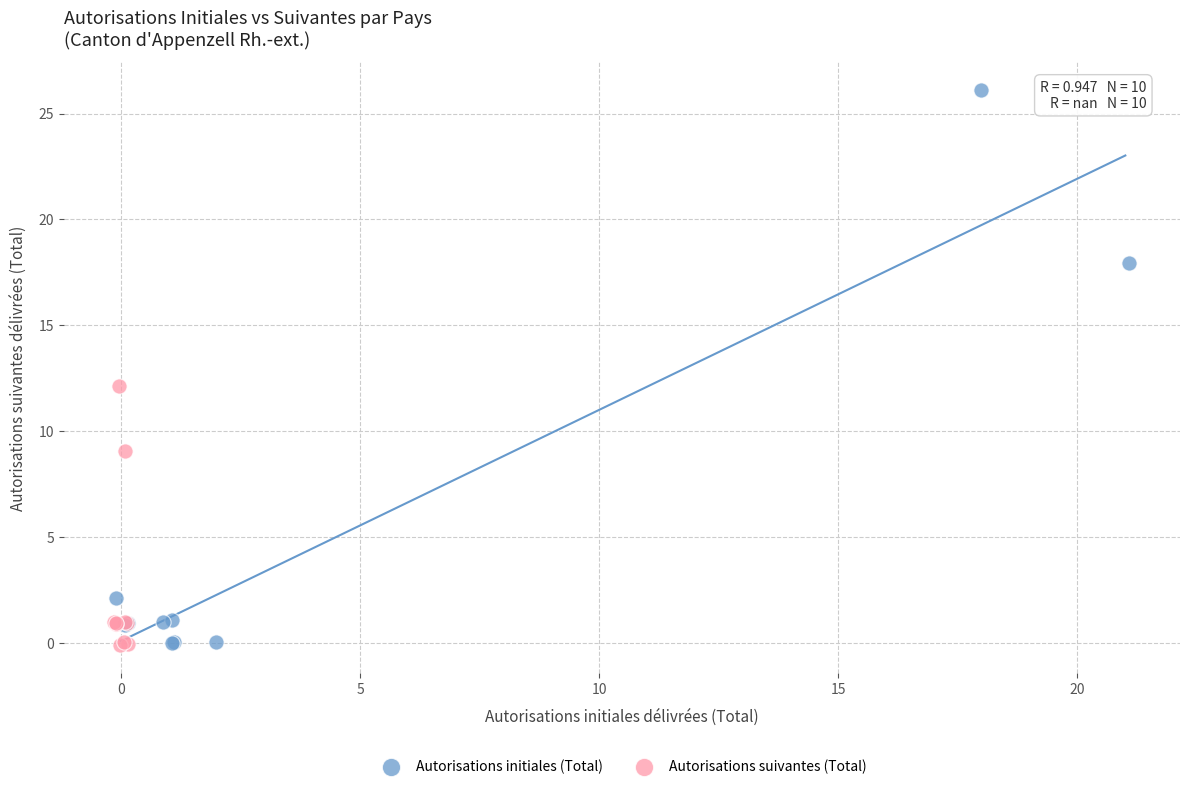

Which series has the widest spread of Y values?

Autorisations initiales (Total)